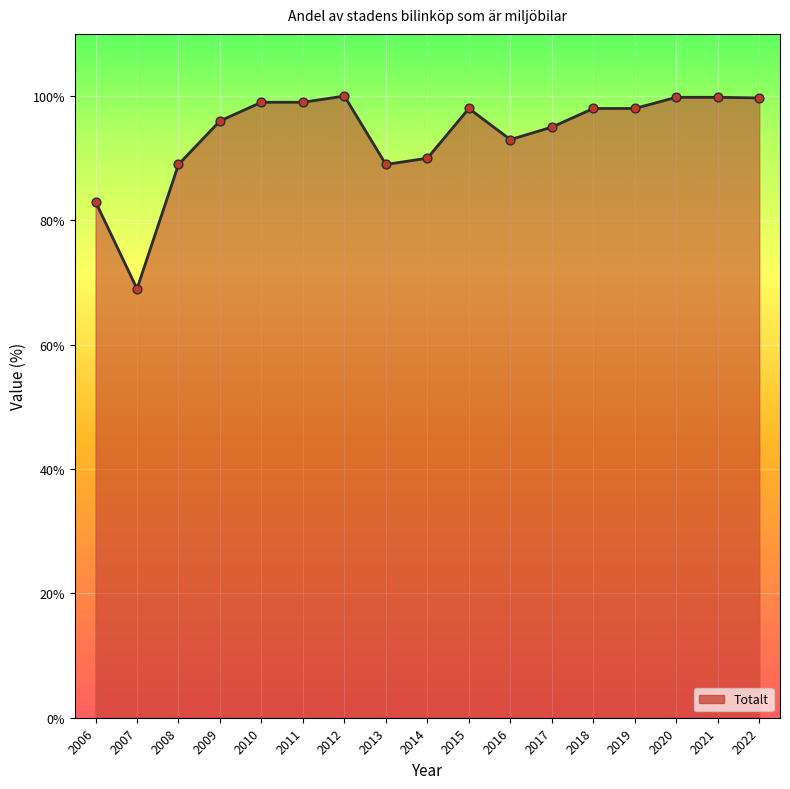

What is the change in value from 2006 to 2022?

+16.7